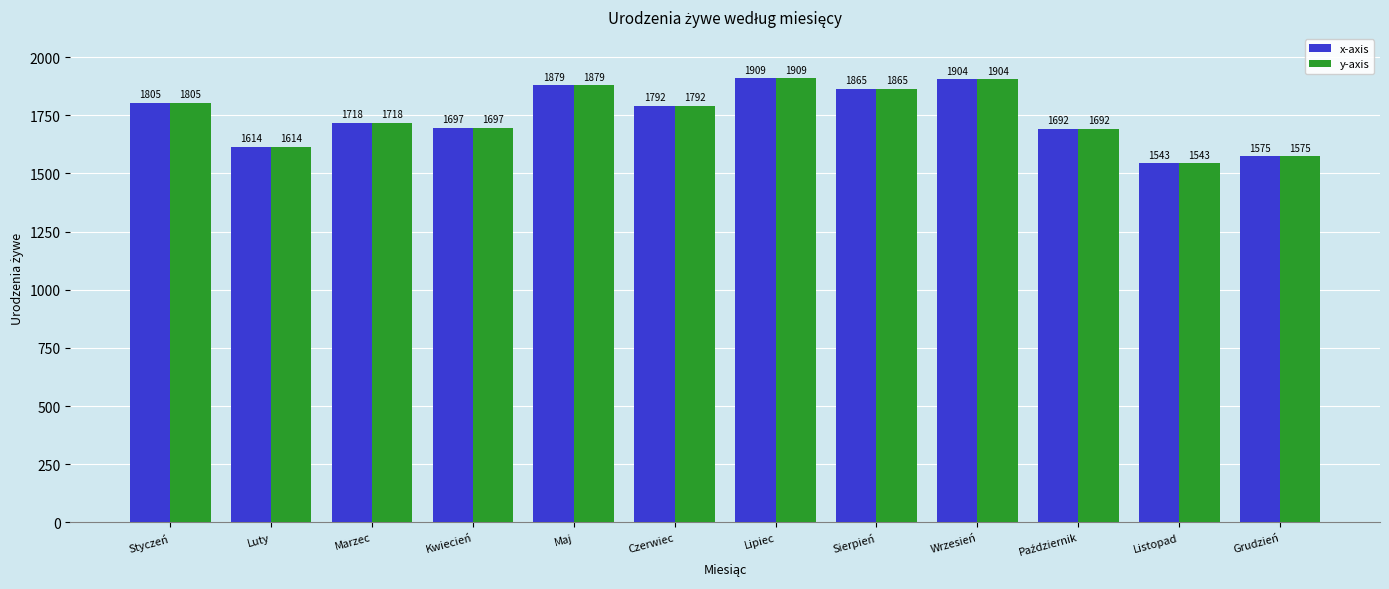

The x-axis series shows 1543 at Listopad. True or false?

True